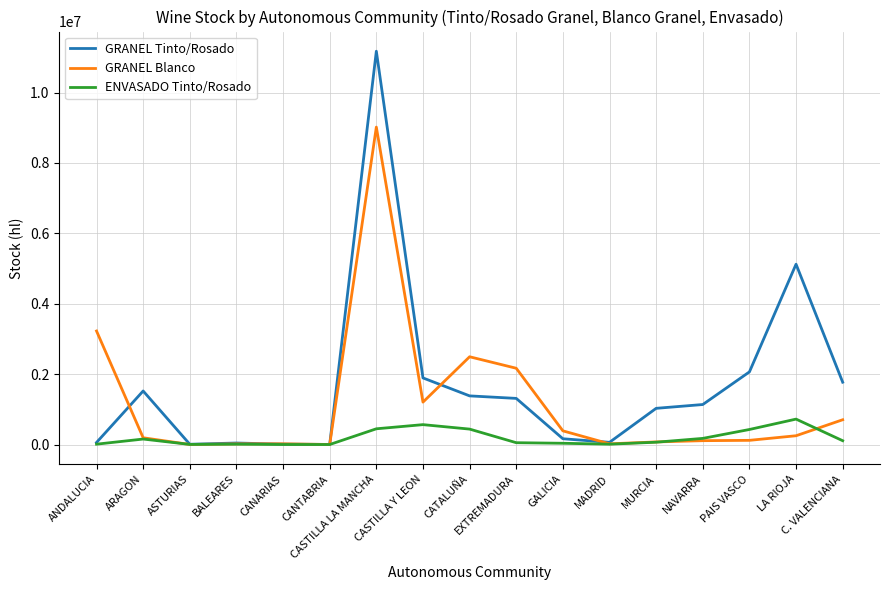

What is the sum of the GRANEL Blanco values at EXTREMADURA and GALICIA?

2557615